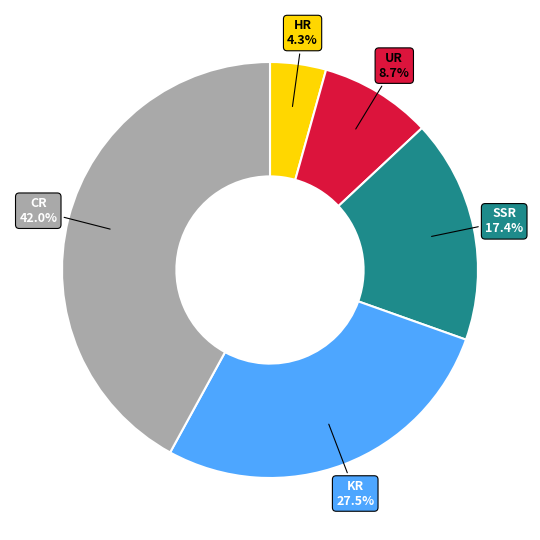

What percentage is the HR slice, to the nearest percent?

4%